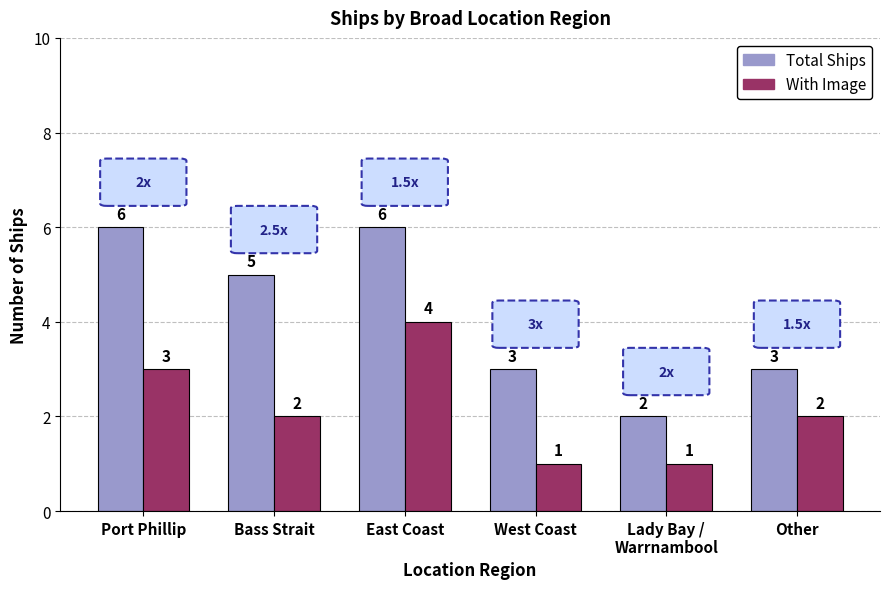

The value of With Image at Lady Bay /
Warrnambool is 1. True or false?

True